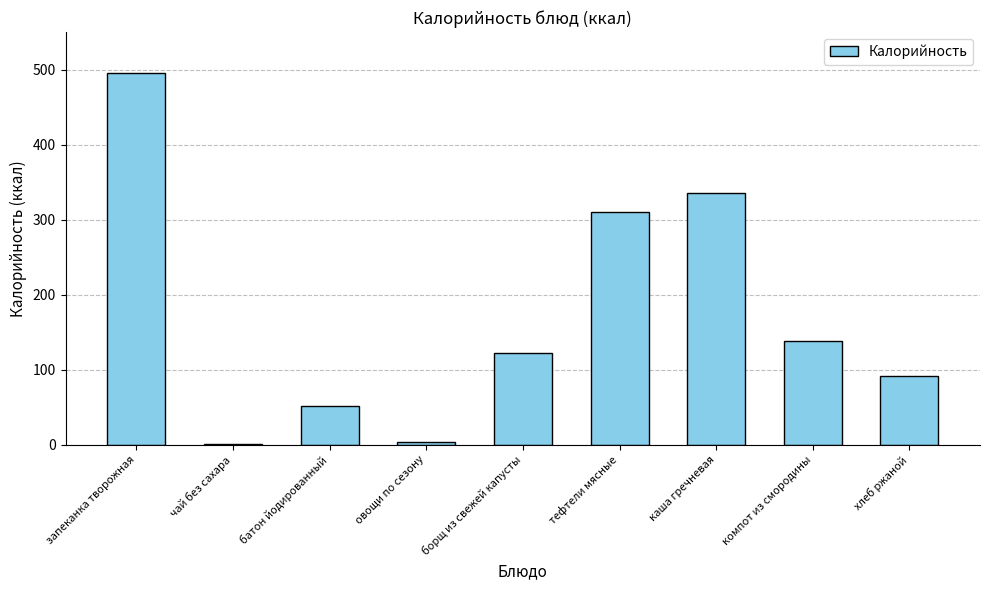

Between каша гречневая and чай без сахара, which is larger?

каша гречневая